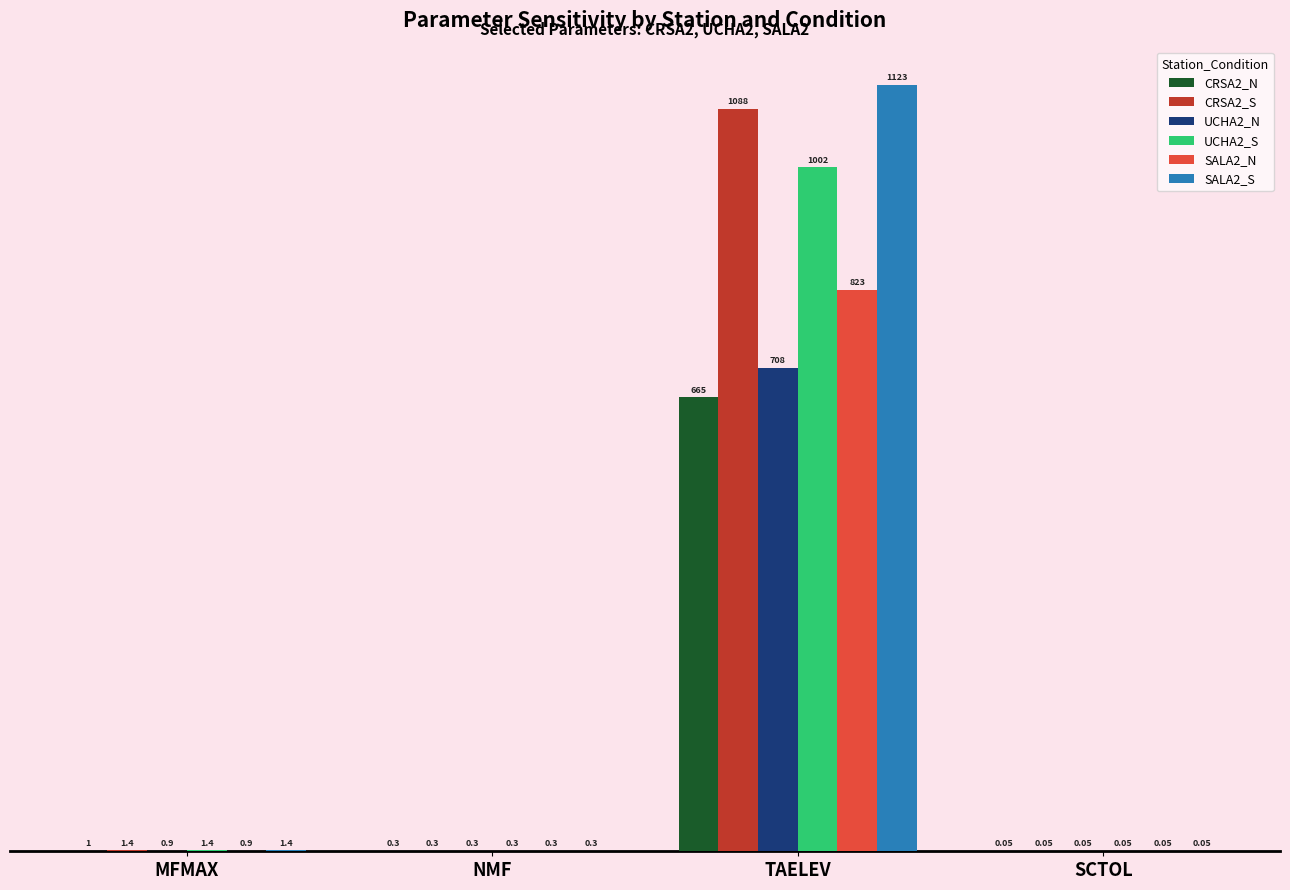

Is the value of CRSA2_N at NMF greater than the value of SALA2_N at SCTOL?

Yes